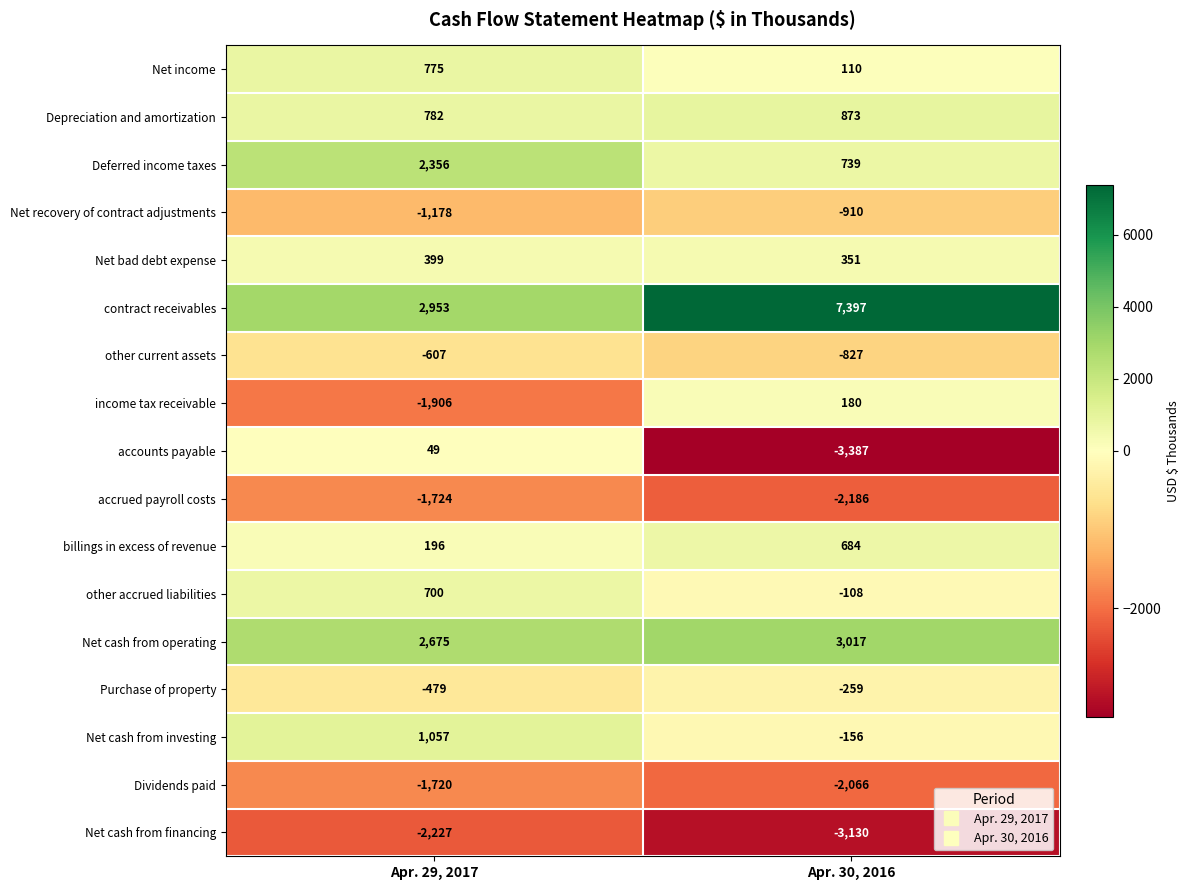

Which series has the largest total across all categories?

contract receivables